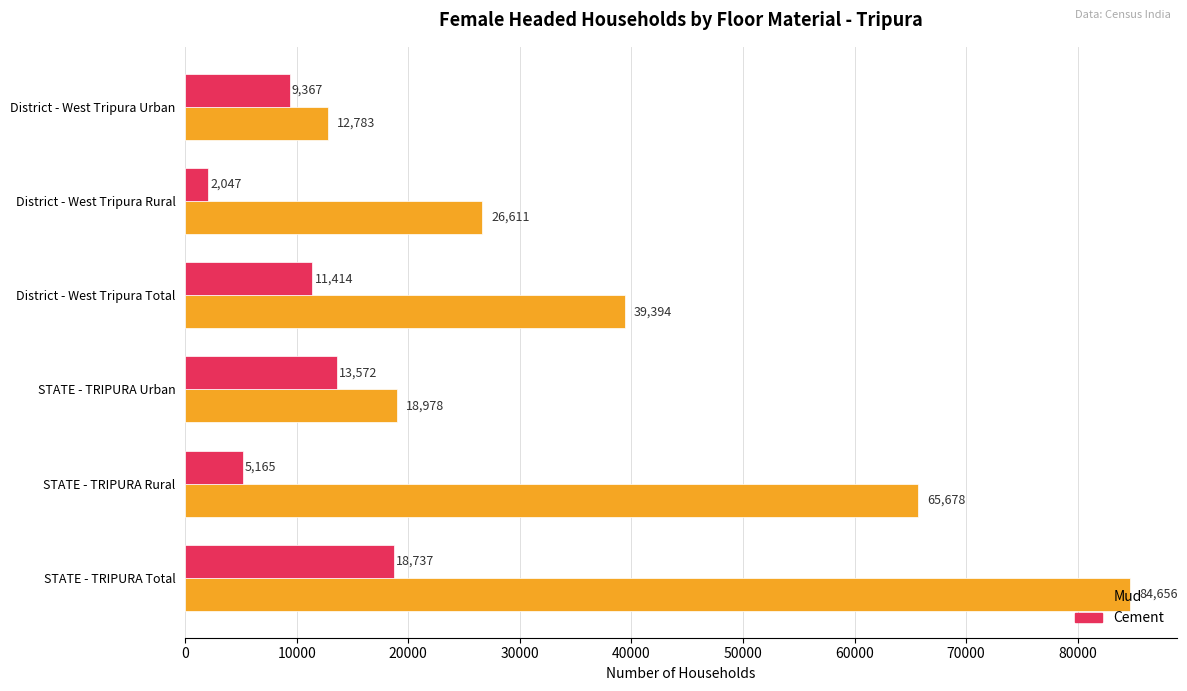

What is the average value of the Mud series?

41350